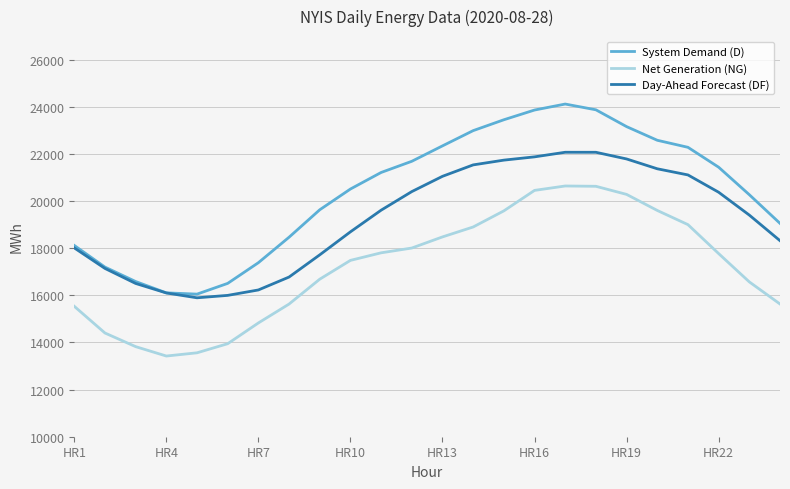

What is the maximum value for System Demand (D)?

24117